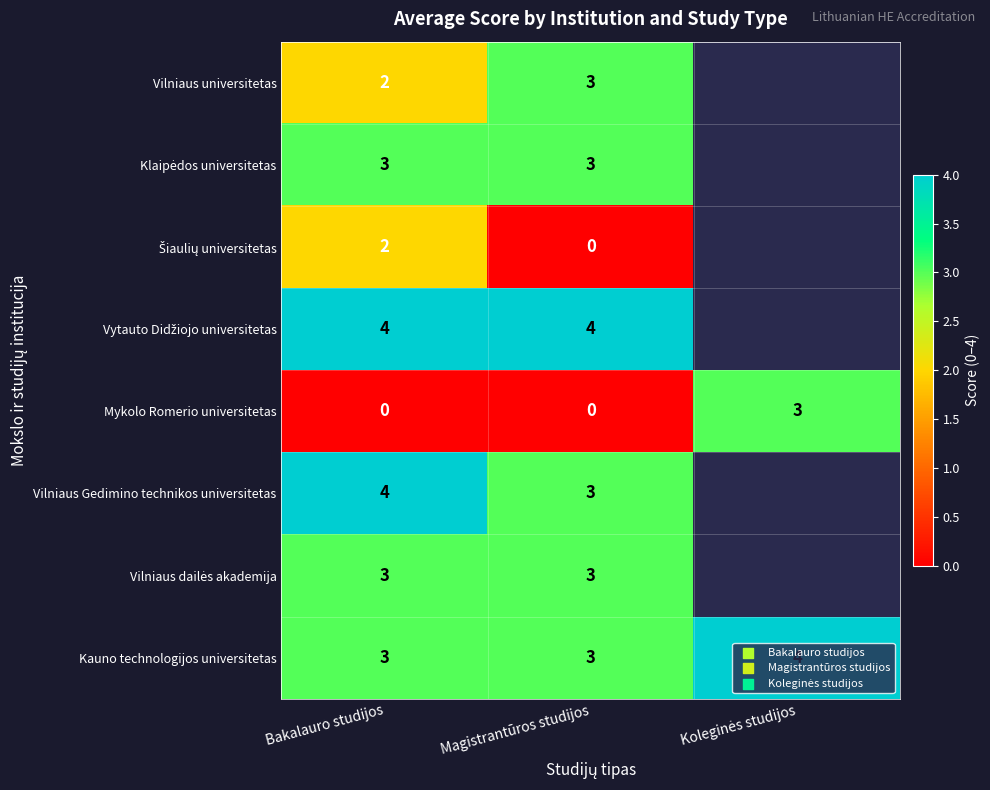

True or false: Vilniaus Gedimino technikos universitetas has a value of 4 at Bakalauro studijos.

True